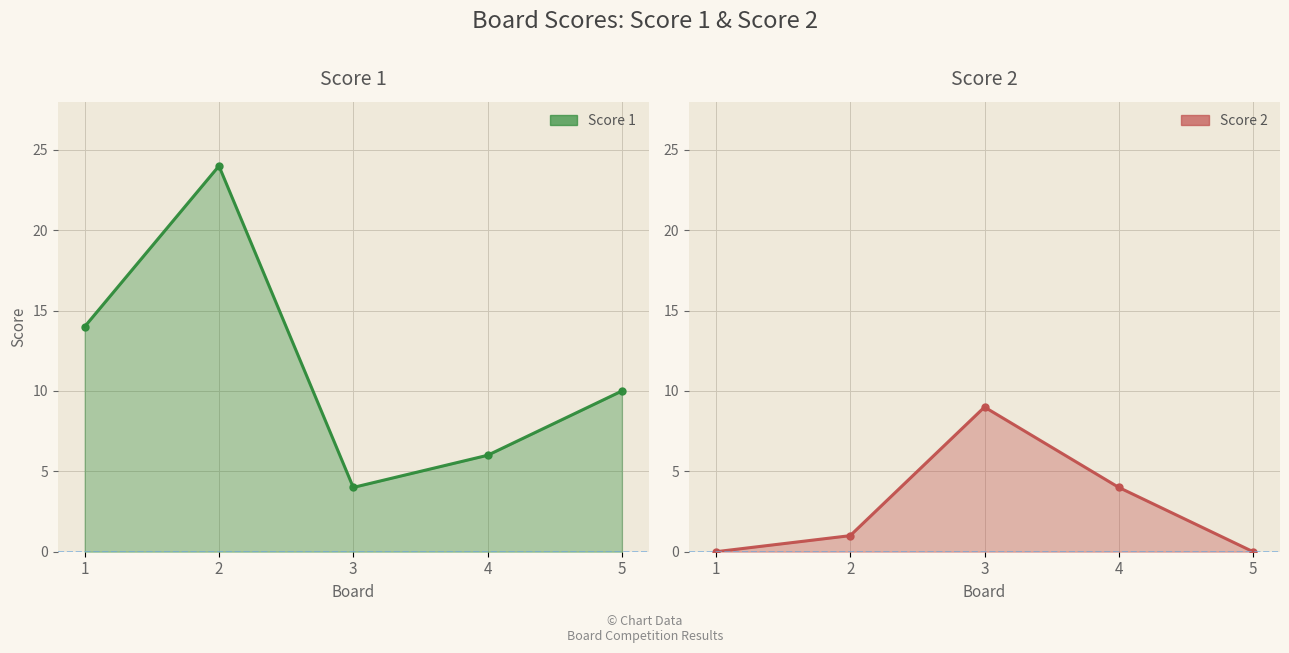

What is the approximate value of Score 1 at 1, to the nearest 10?

10